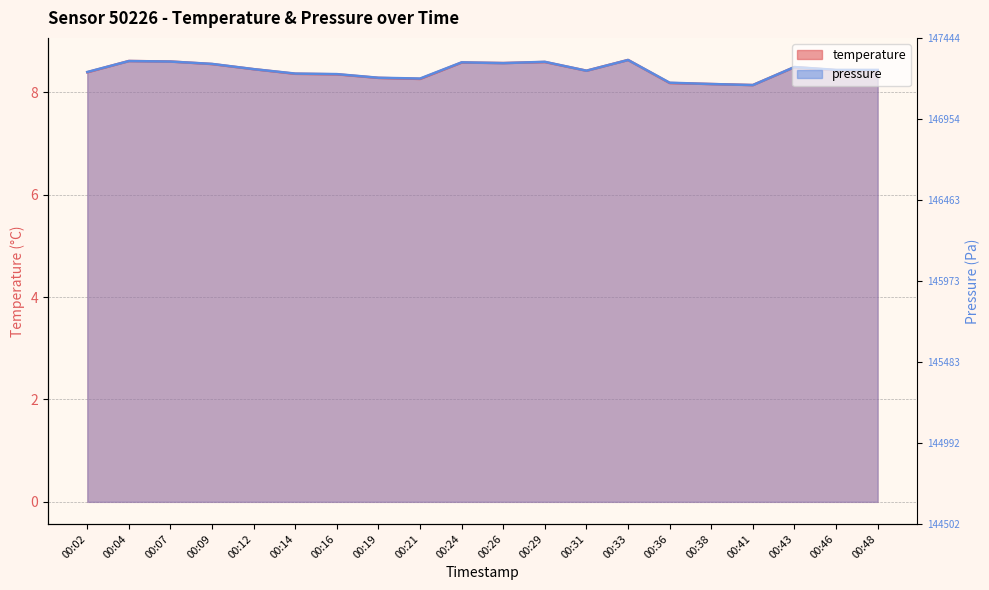

At which label does temperature reach its minimum?

00:41